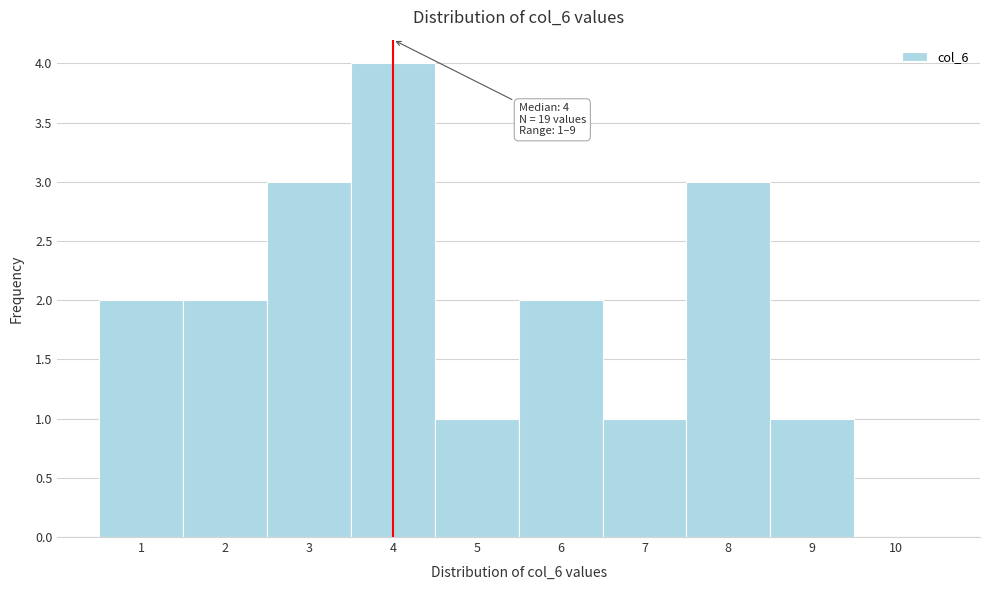

Which range on the x-axis has the tallest bar?

3.5 to 4.5